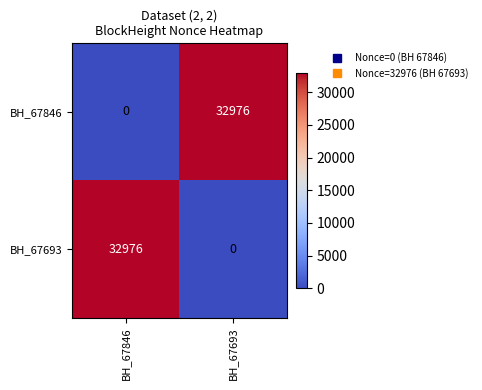

How many data points in BH_67846 are less than 32976?

1